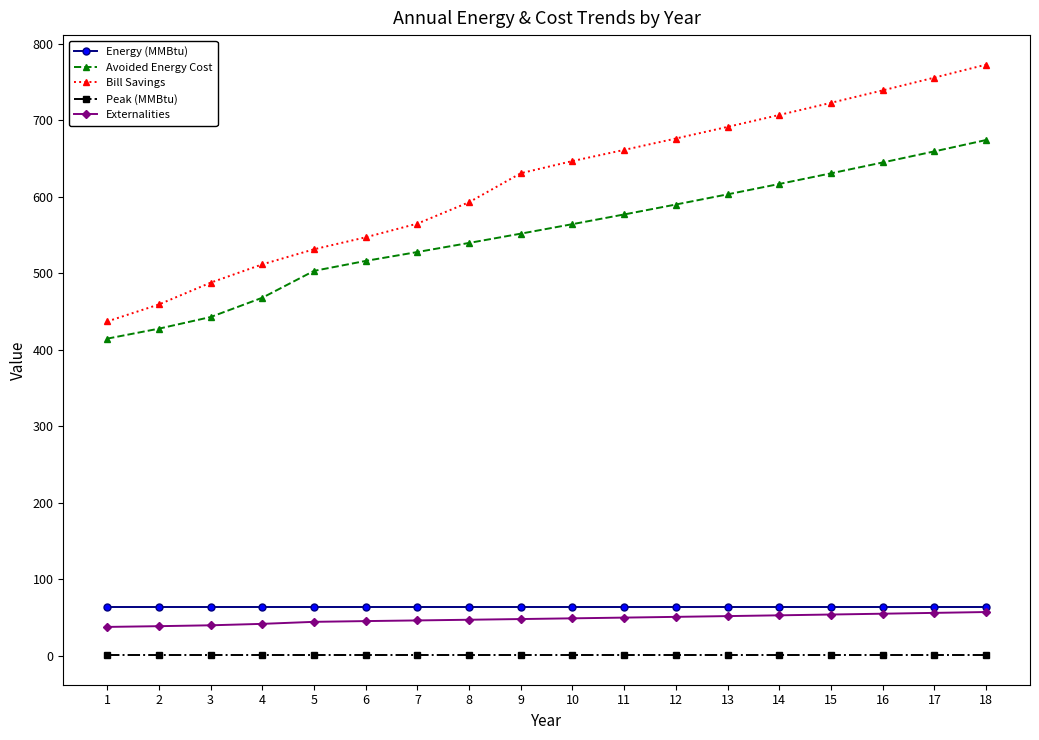

Which series has the largest total across all categories?

Bill Savings